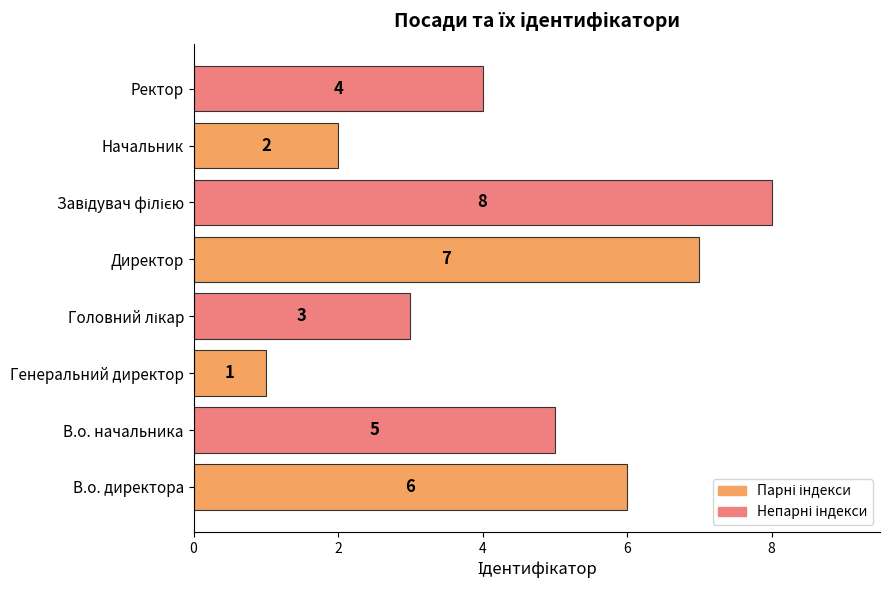

What is the difference between the values at Генеральний директор and Директор?

6